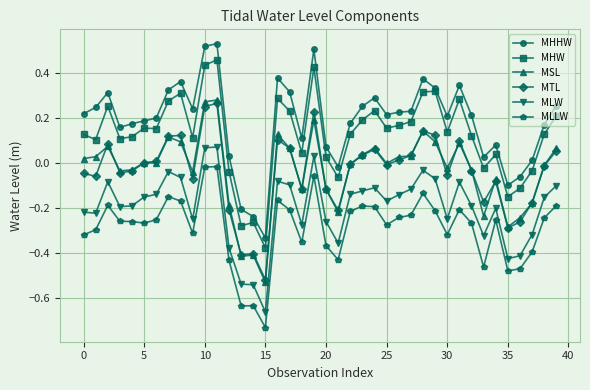

True or false: MLW and MLLW cross at least once.

False